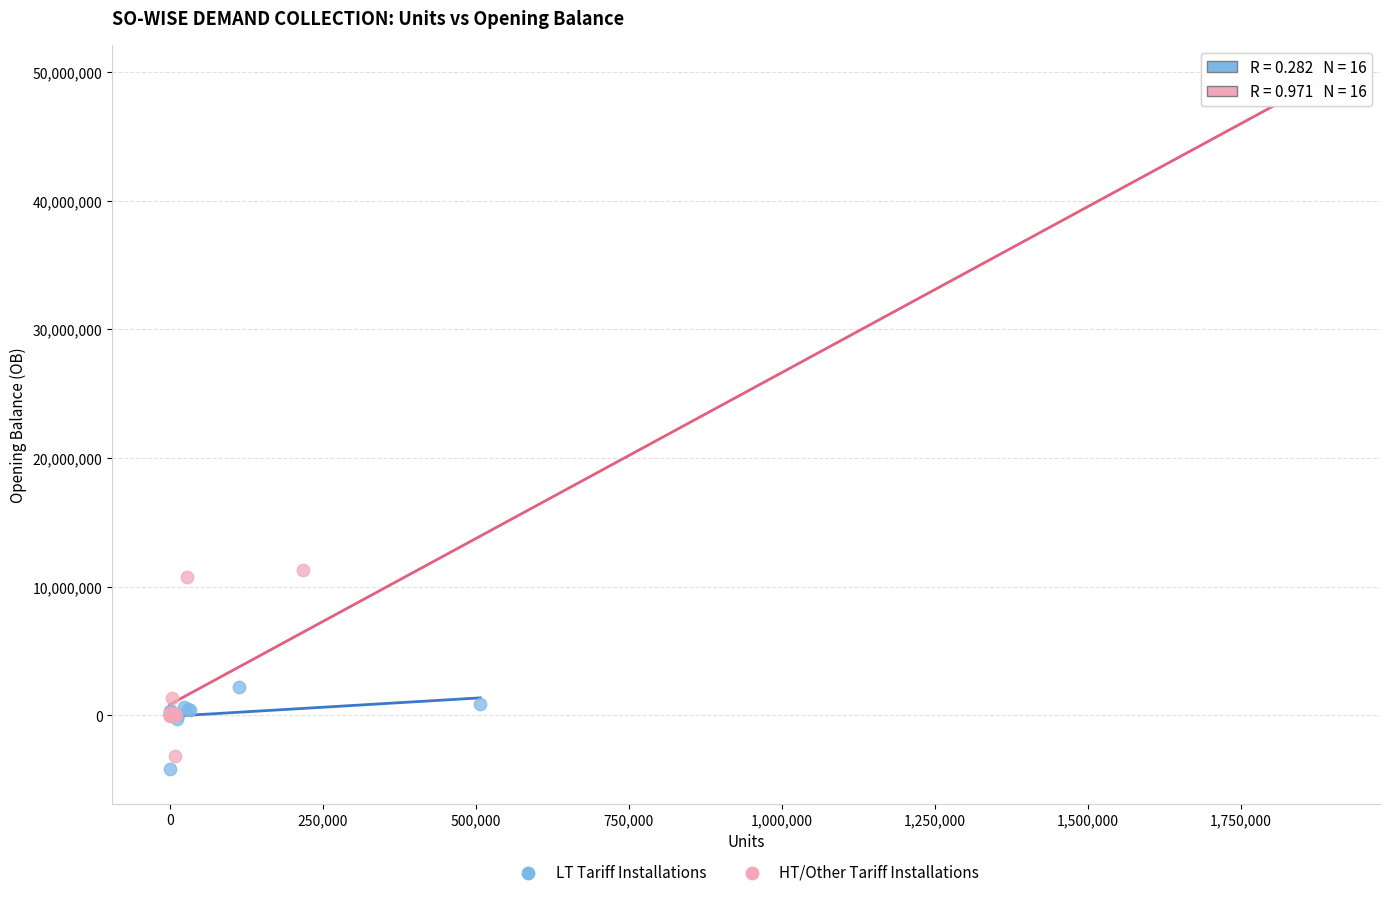

What are all the series names shown in the legend?

LT Tariff Installations, HT/Other Tariff Installations